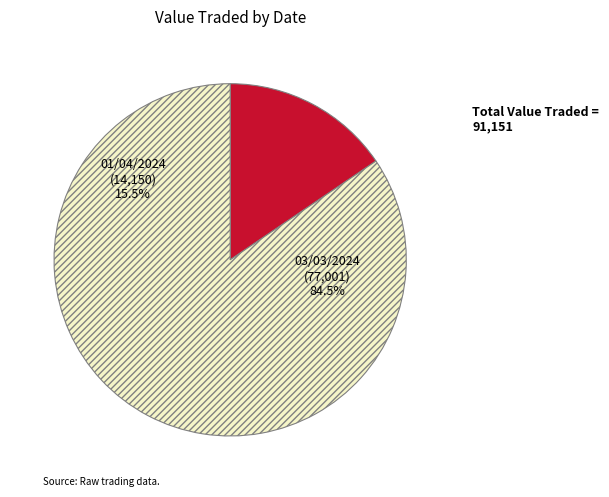

Count the number of slices in the pie.

2